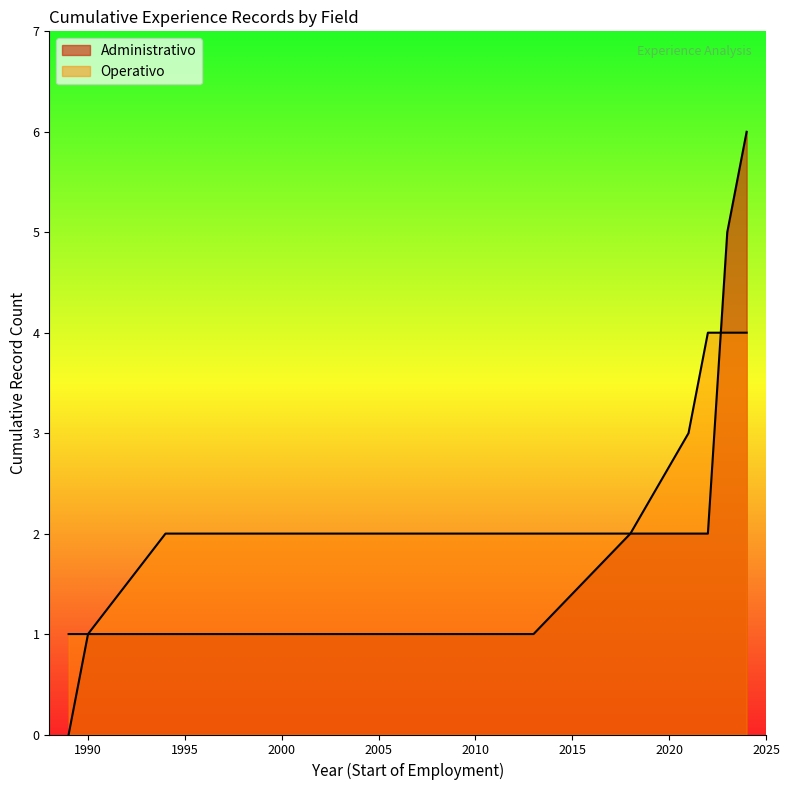

Does the chart display data point markers on the line(s)?

No